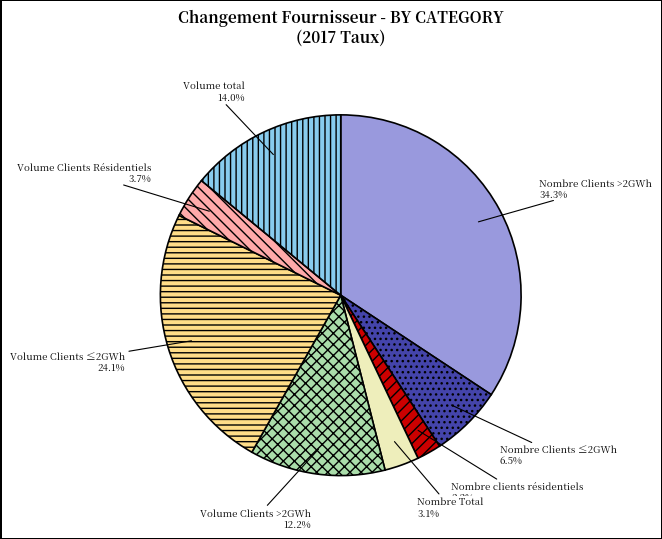

Which category has the biggest portion of the pie?

Nombre Clients >2GWh